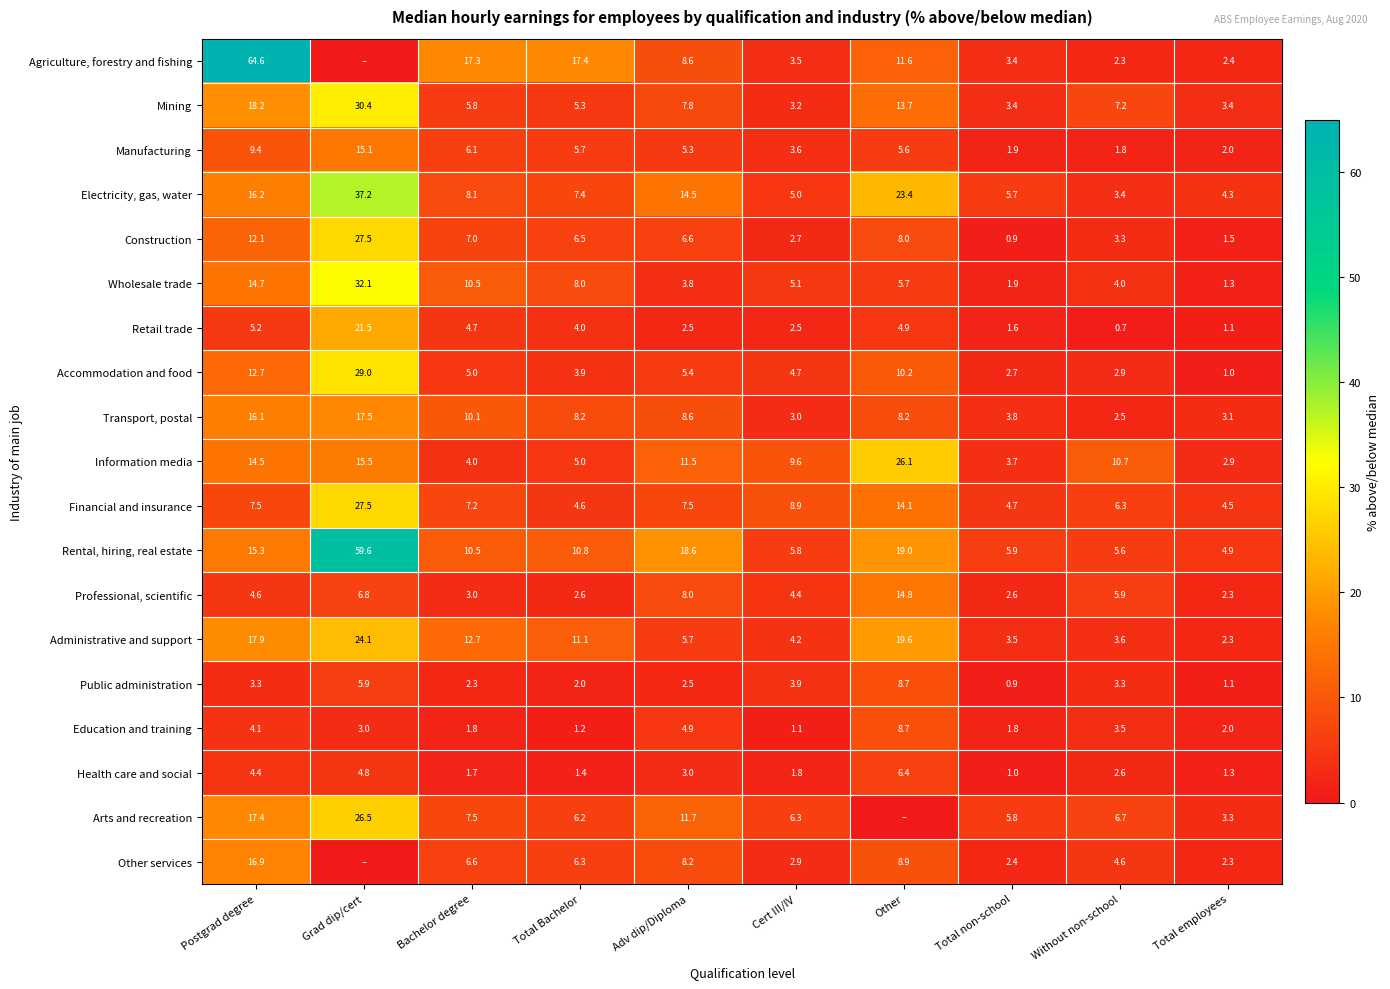

Which series changed the most between Adv dip/Diploma and Total non-school?

Rental, hiring, real estate